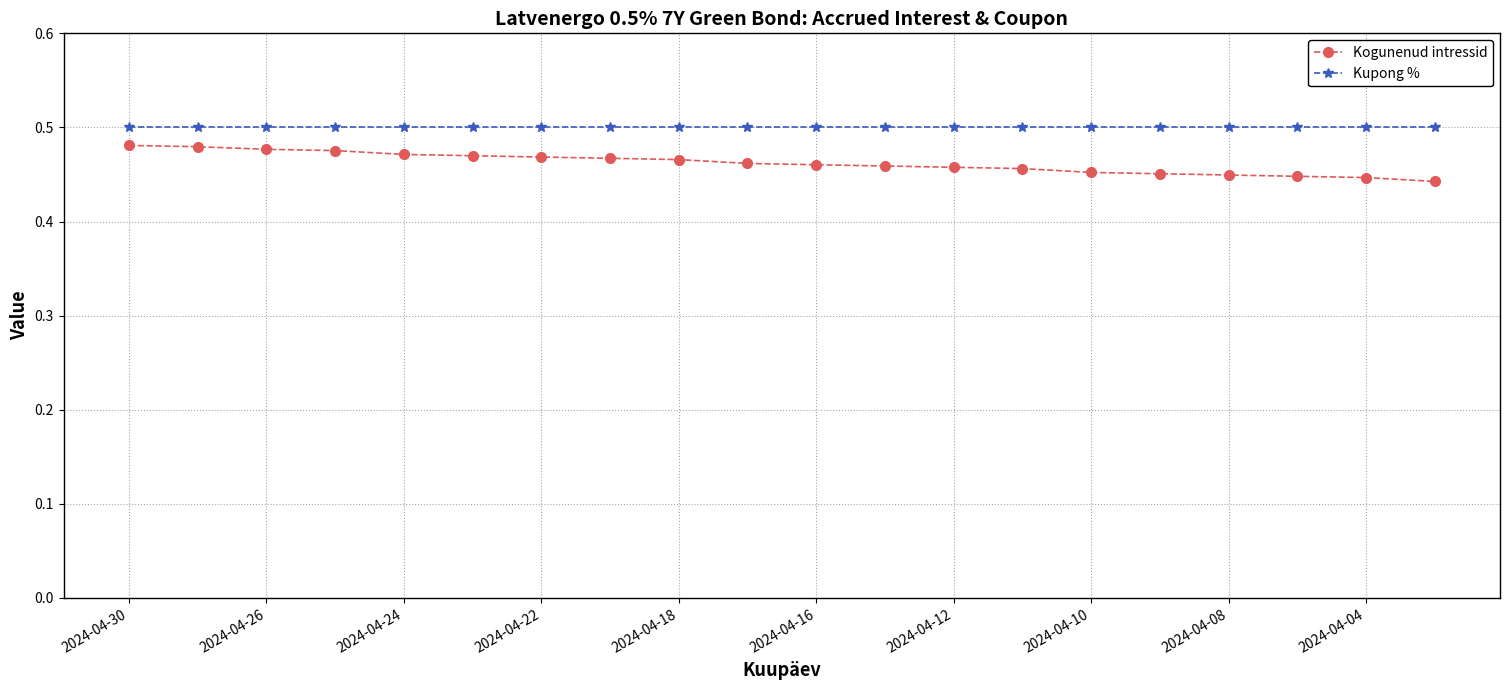

True or false: Kogunenud intressid and Kupong % intersect in this chart.

False